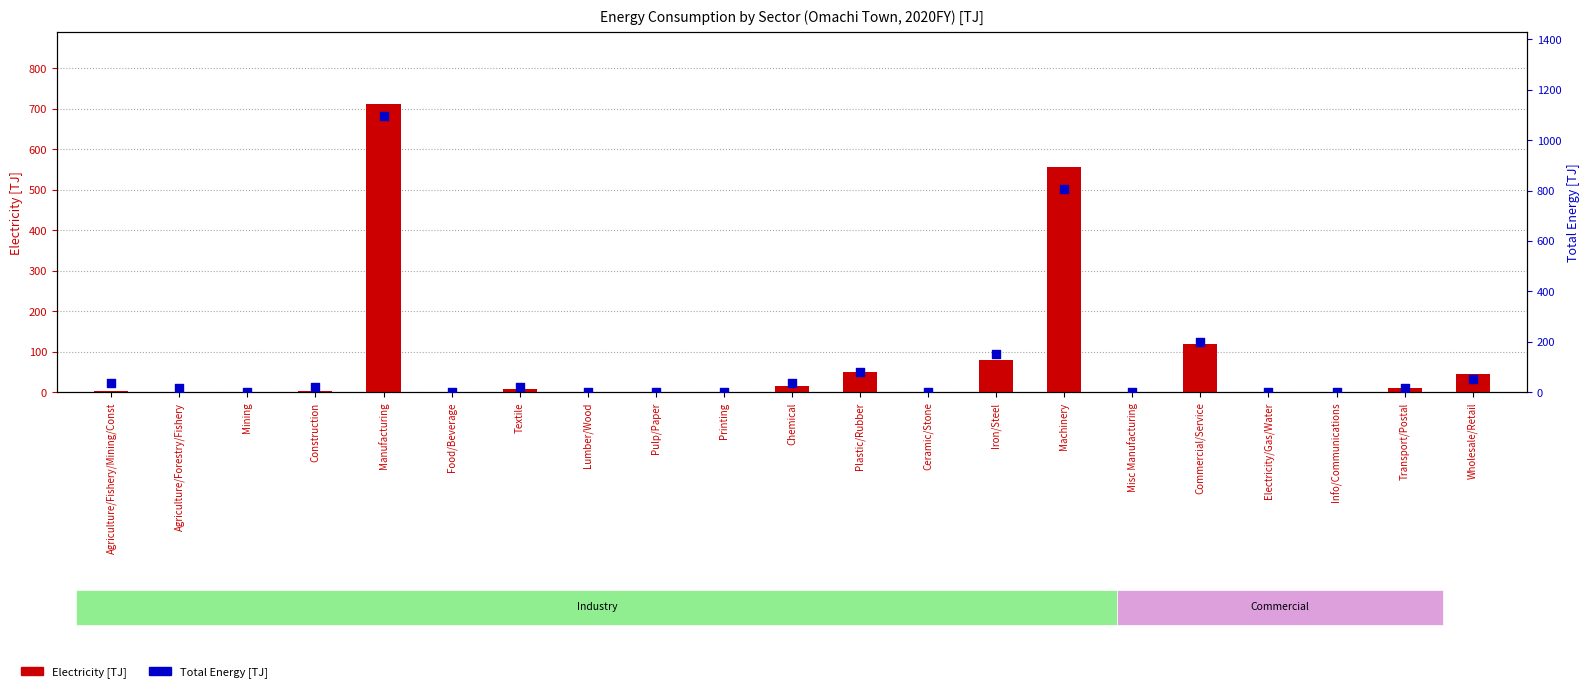

Which series has the largest Y range (max minus min)?

Total Energy [TJ]